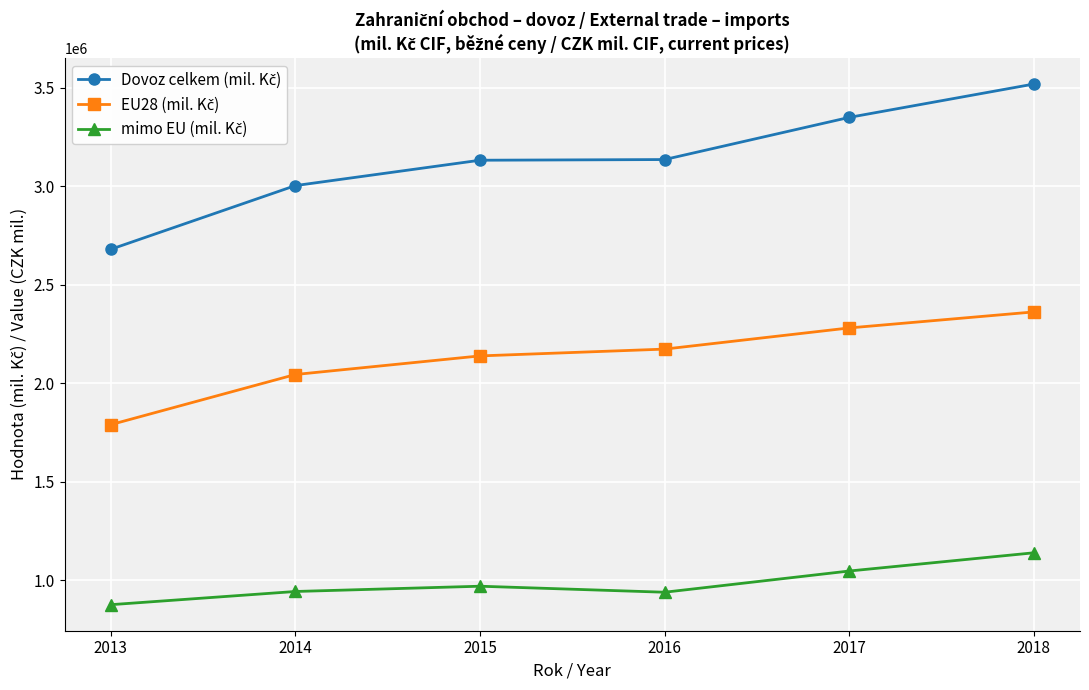

At which category is the sum across all series the highest?

2018